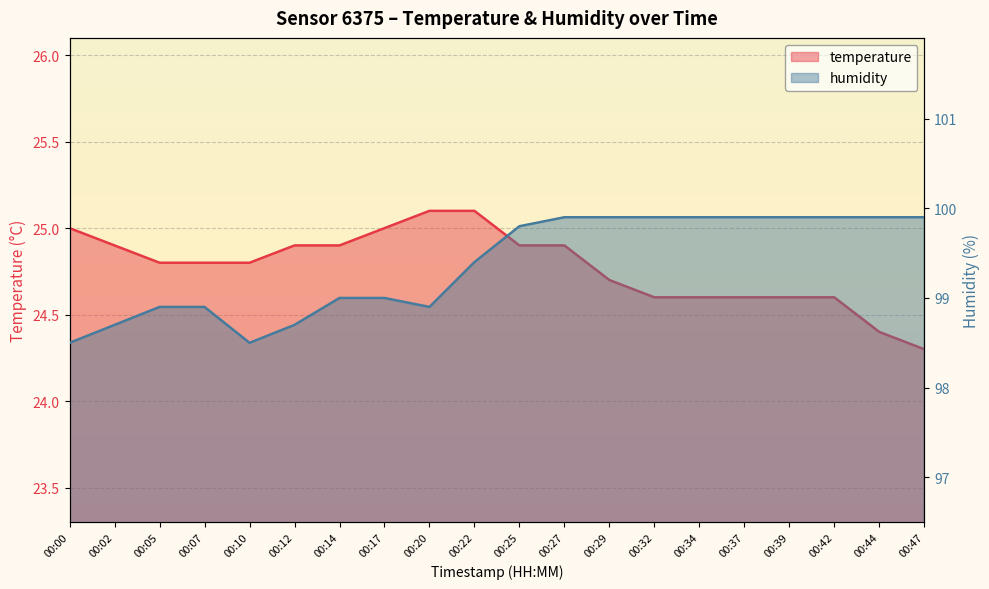

Which has a higher value, 00:47 or 00:39?

00:39